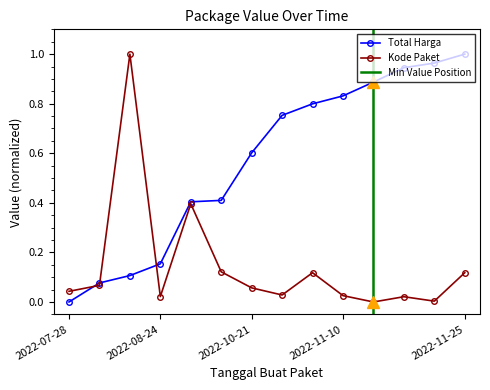

How many values in the Total Harga series exceed 0?

13